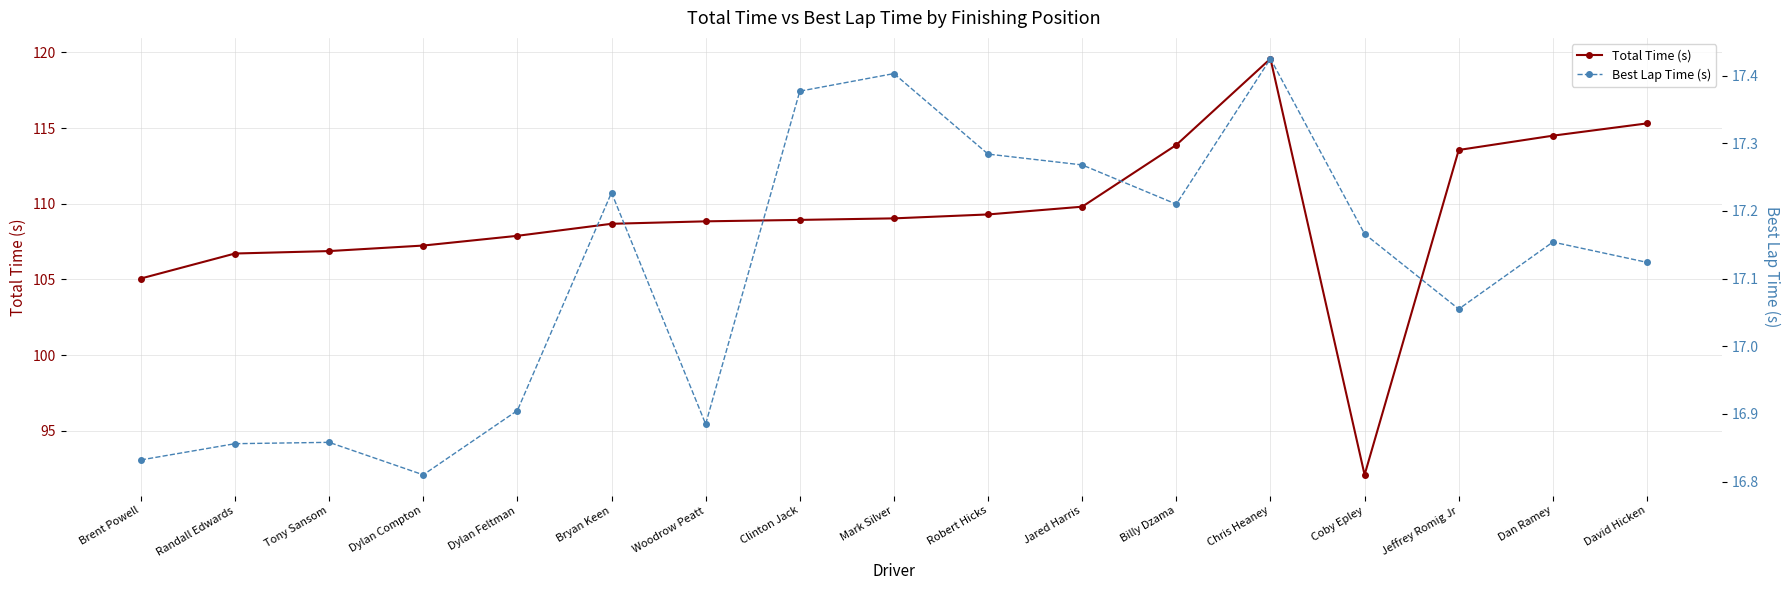

What are all the series names shown in the legend?

Total Time (s), Best Lap Time (s)